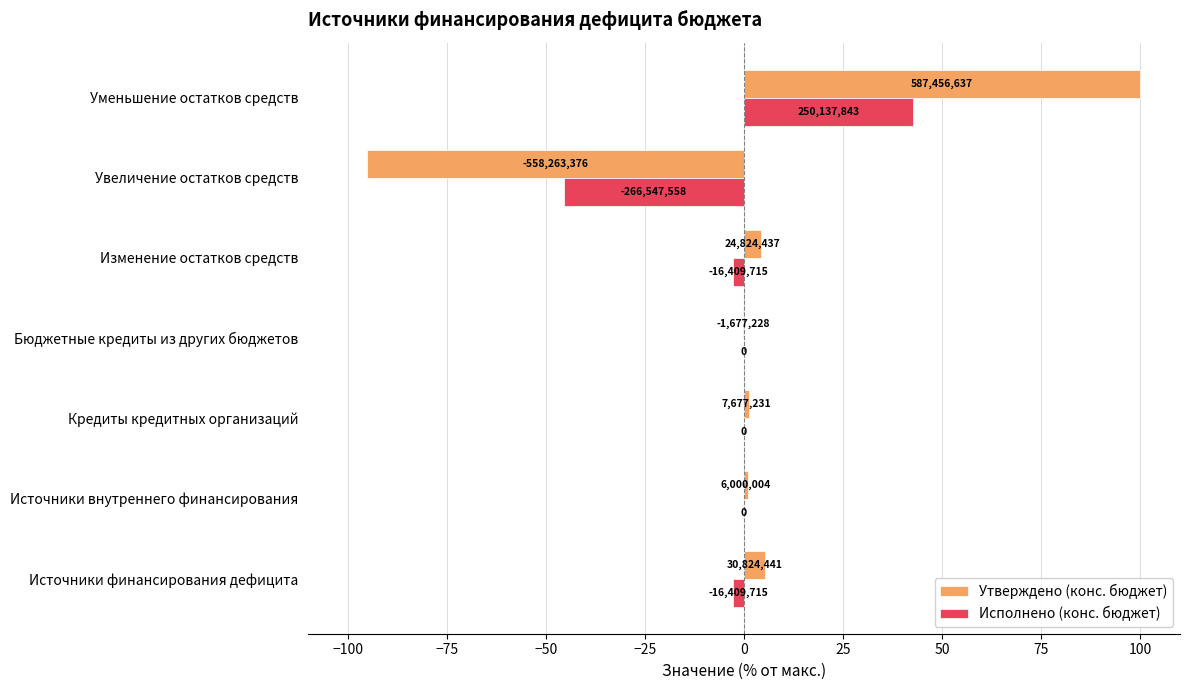

What are all the series names shown in the legend?

Утверждено (конс. бюджет), Исполнено (конс. бюджет)